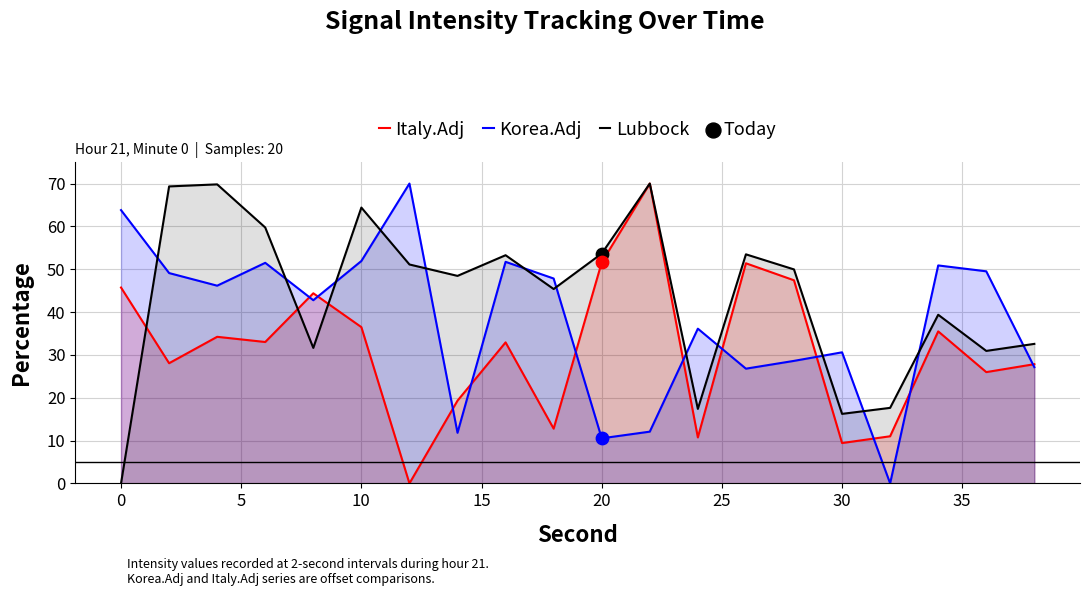

What are all the series names shown in the legend?

Italy.Adj, Korea.Adj, Lubbock